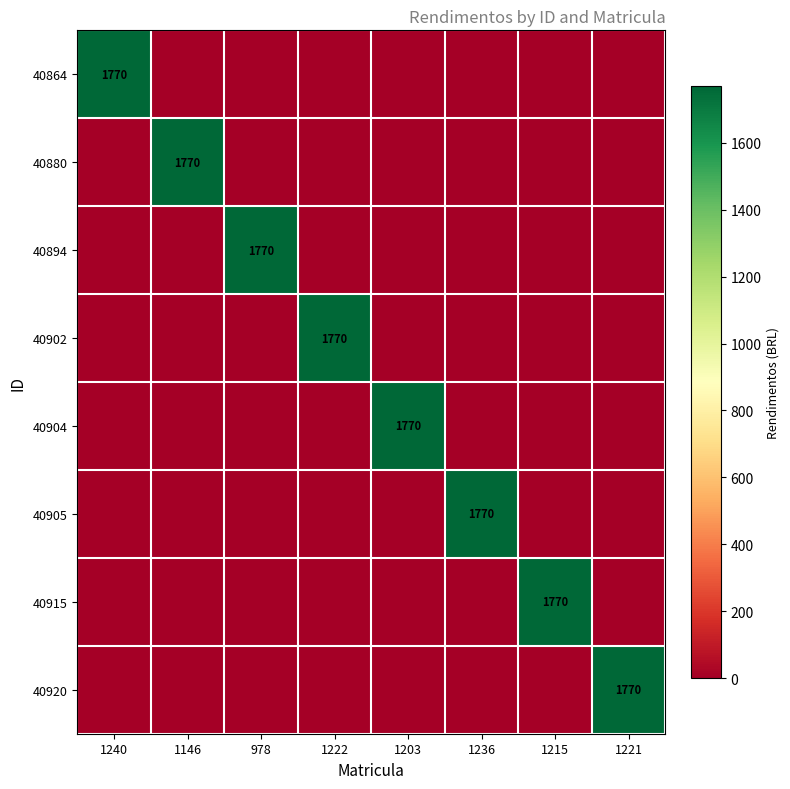

Is it true that 40880 equals 1770 at 1146?

True